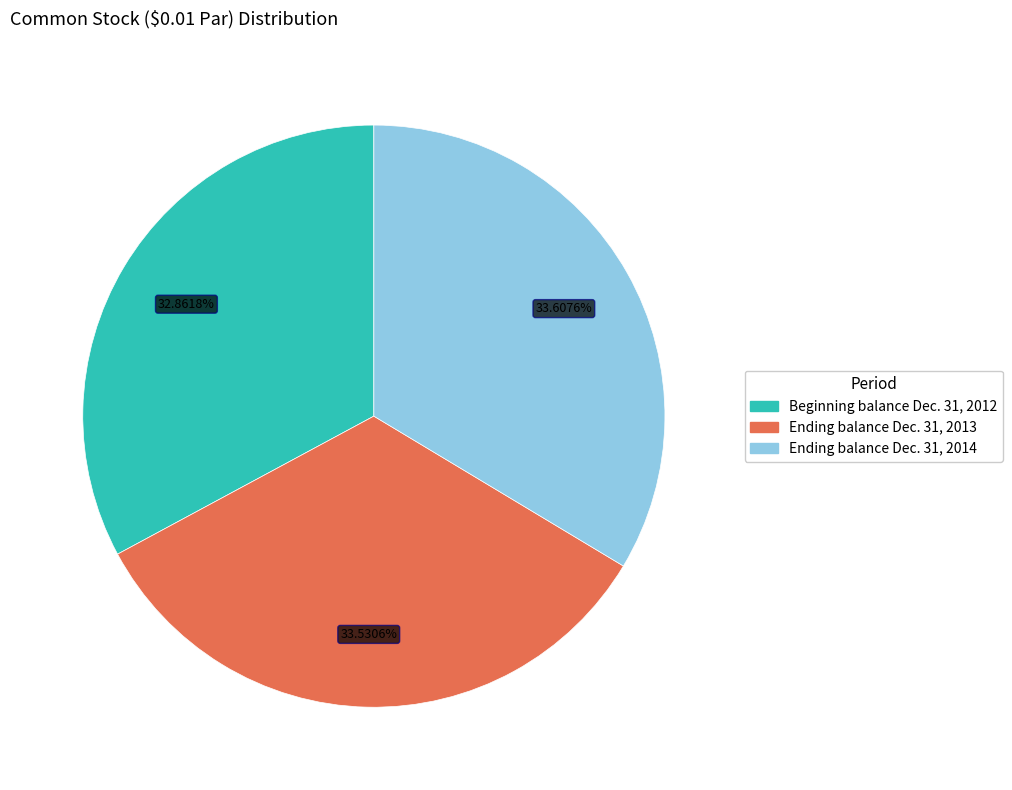

Does any single category account for the majority?

No